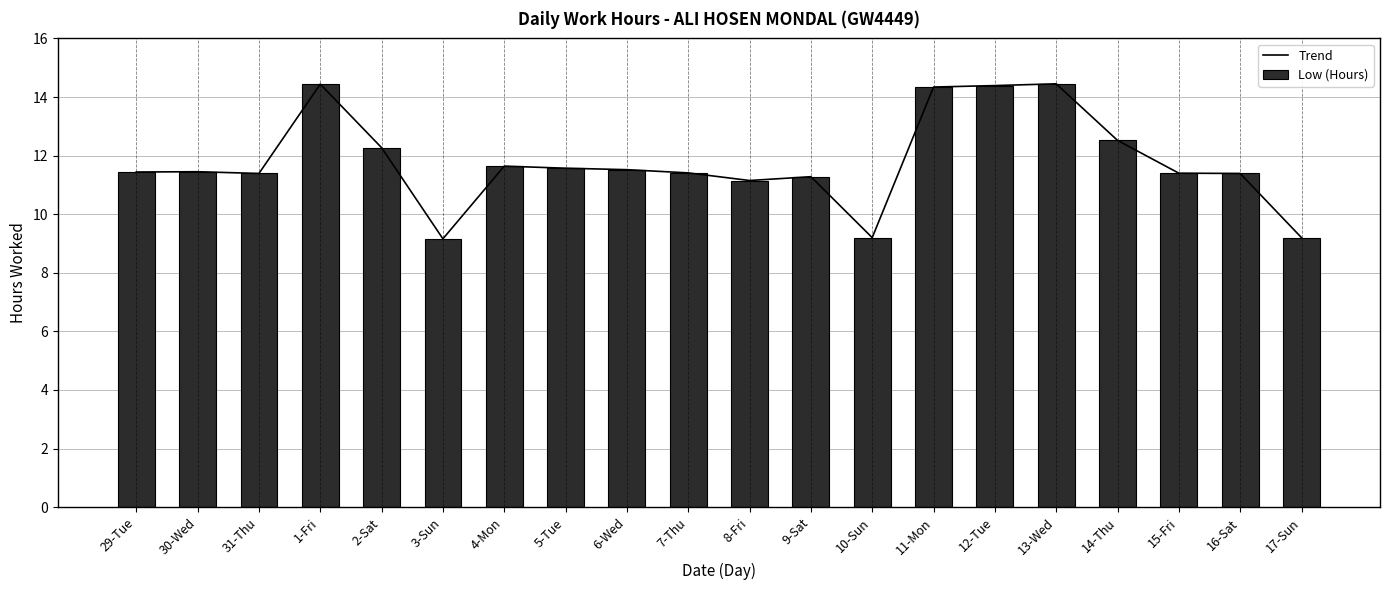

The Trend series shows 14.4 at 1-Fri. True or false?

True